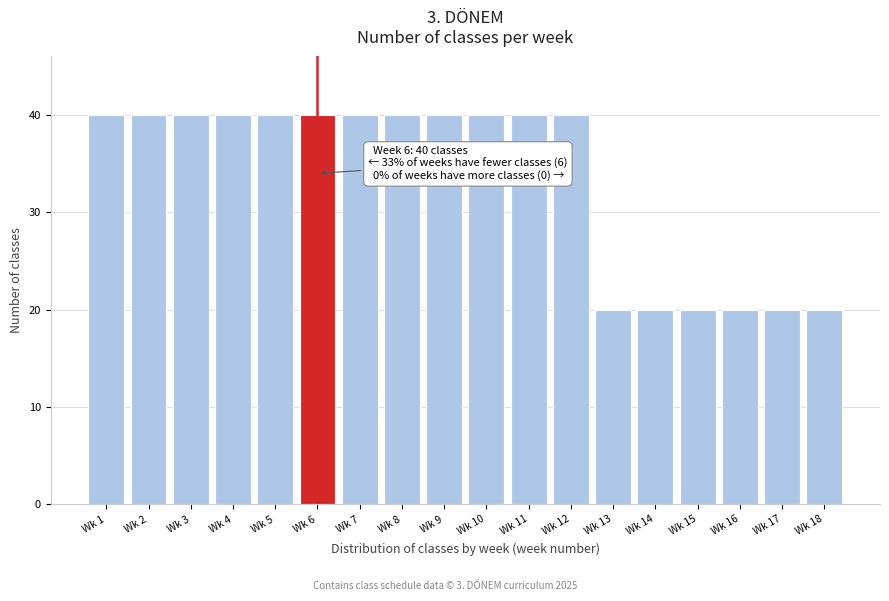

Reading right to left, what are all the values shown in this chart?

Wk 18=20	Wk 17=20	Wk 16=20	Wk 15=20	Wk 14=20	Wk 13=20	Wk 12=40	Wk 11=40	Wk 10=40	Wk 9=40	Wk 8=40	Wk 7=40	Wk 6=40	Wk 5=40	Wk 4=40	Wk 3=40	Wk 2=40	Wk 1=40